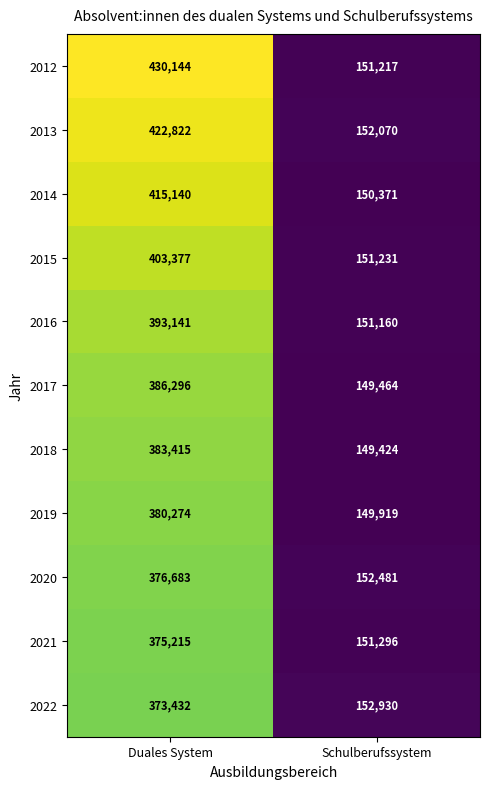

Where is 2019 nearest to the value 265096?

Schulberufssystem